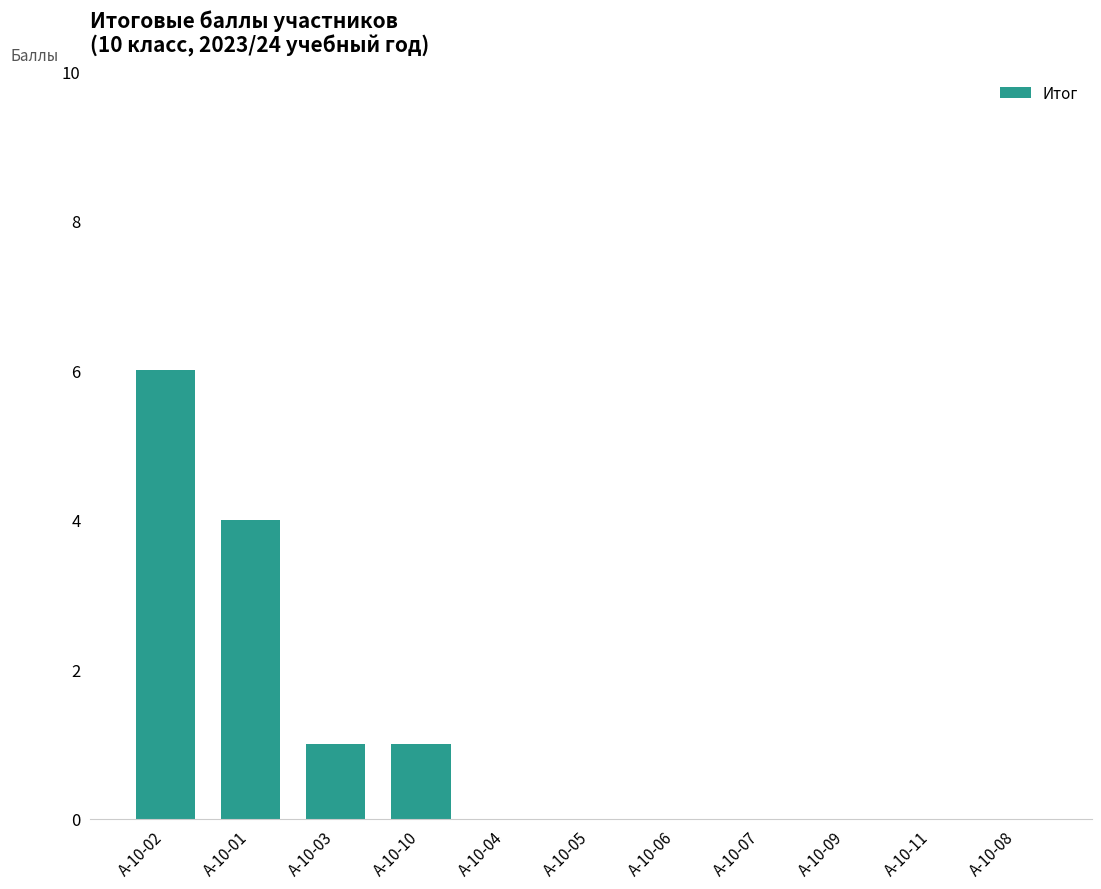

What is the sum of the values at А-10-02 and А-10-08?

6